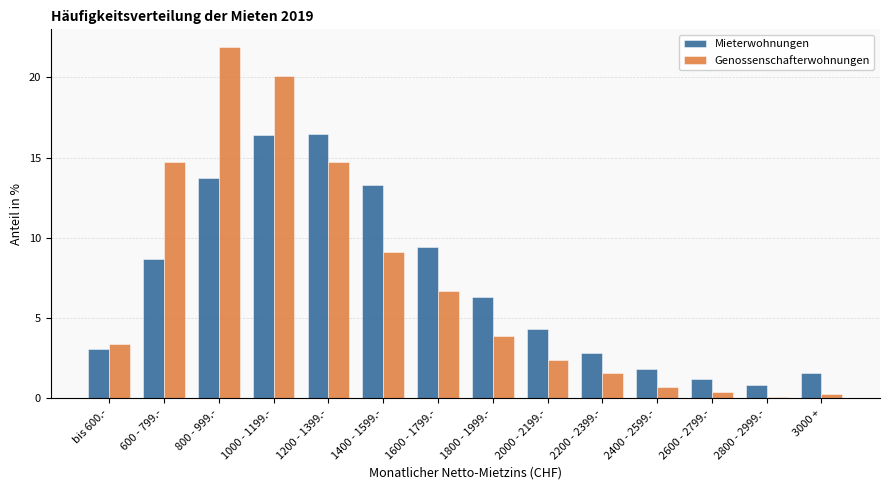

Reading right to left, list all the values displayed in this chart.

Mieterwohnungen: 3000 +=1.6	2800 - 2999.-=0.8	2600 - 2799.-=1.2	2400 - 2599.-=1.8	2200 - 2399.-=2.8	2000 - 2199.-=4.3	1800 - 1999.-=6.3	1600 - 1799.-=9.4	1400 - 1599.-=13.3	1200 - 1399.-=16.5	1000 - 1199.-=16.4	800 - 999.-=13.7	600 - 799.-=8.7	bis 600.-=3.1
Genossenschafterwohnungen: 3000 +=0.3	2800 - 2999.-=0.1	2600 - 2799.-=0.4	2400 - 2599.-=0.7	2200 - 2399.-=1.6	2000 - 2199.-=2.4	1800 - 1999.-=3.9	1600 - 1799.-=6.7	1400 - 1599.-=9.1	1200 - 1399.-=14.7	1000 - 1199.-=20.1	800 - 999.-=21.9	600 - 799.-=14.7	bis 600.-=3.4